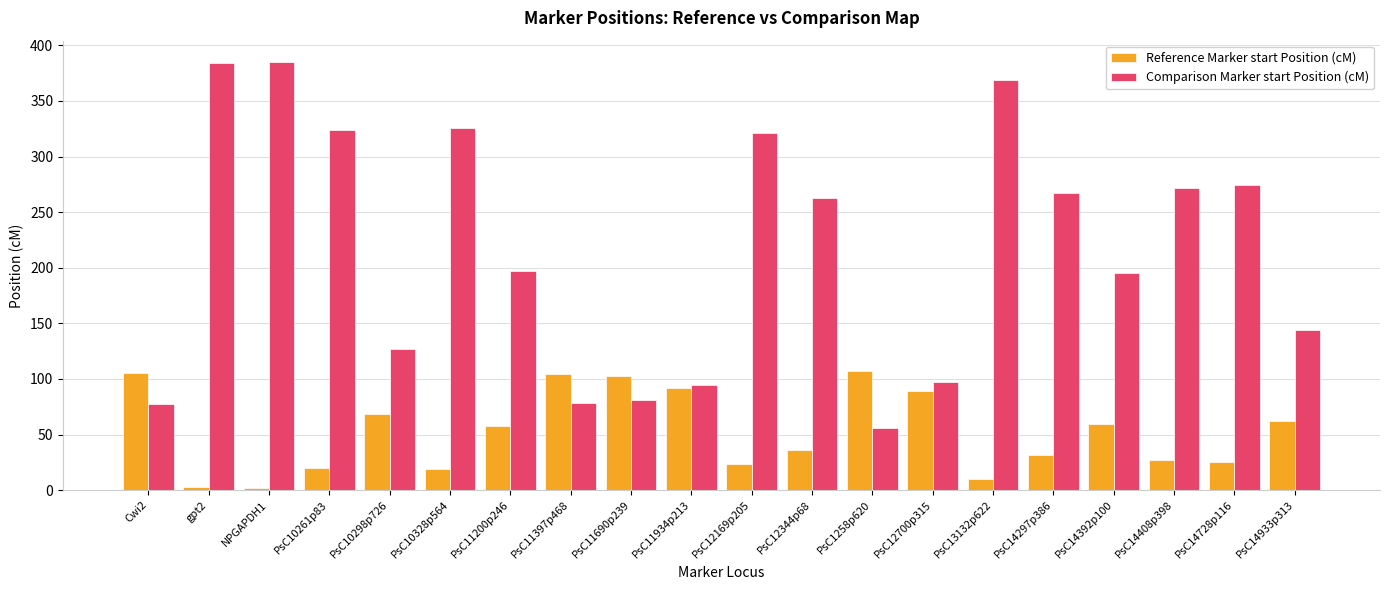

What is the maximum value shown in the chart?

384.9